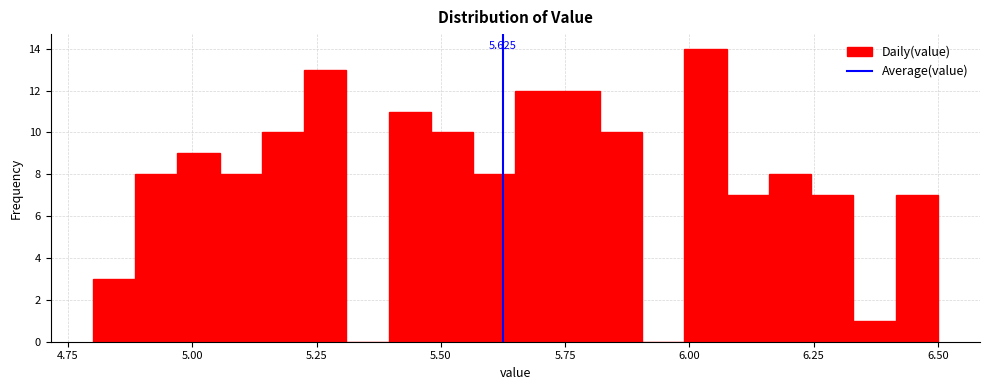

Read against the x-axis, roughly where is the centre of the tallest bar?

6.05